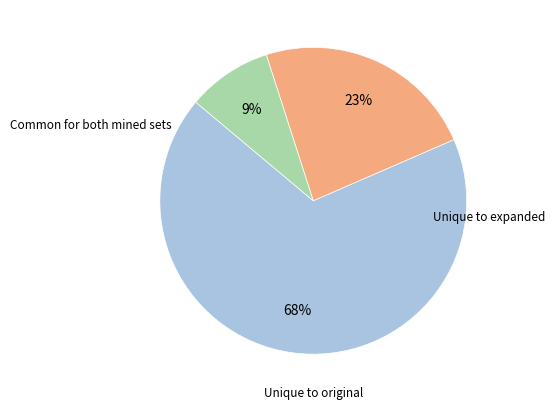

To the nearest percent, what is the difference between the largest and smallest slice percentages?

59%